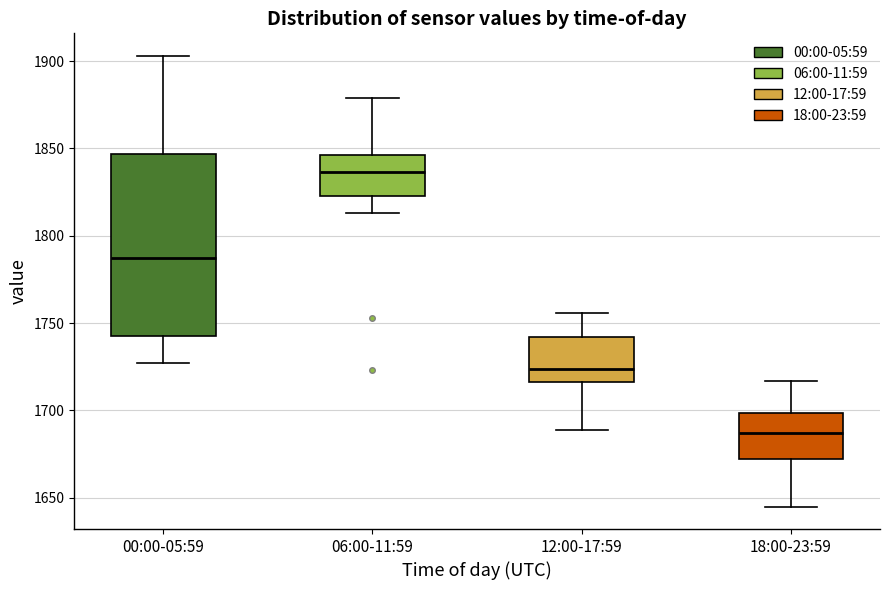

Which box's median line is the lowest?

18:00-23:59